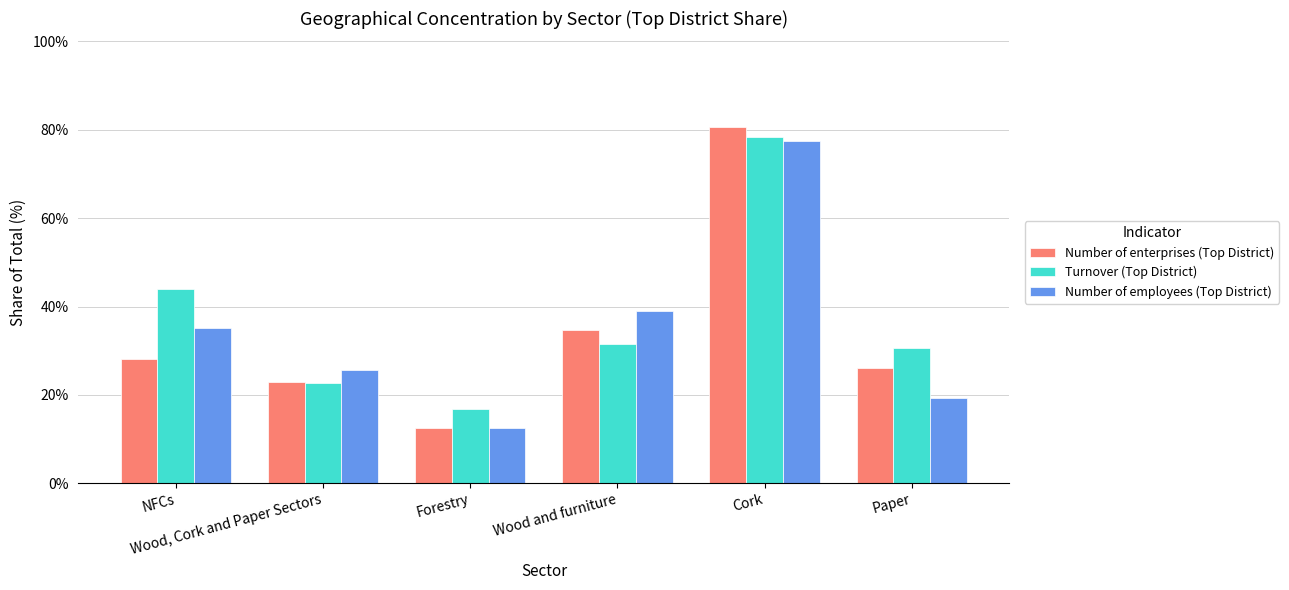

Rank the categories by Number of employees (Top District) value from highest to lowest.

Cork, Wood and furniture, NFCs, Wood, Cork and Paper Sectors, Paper, Forestry